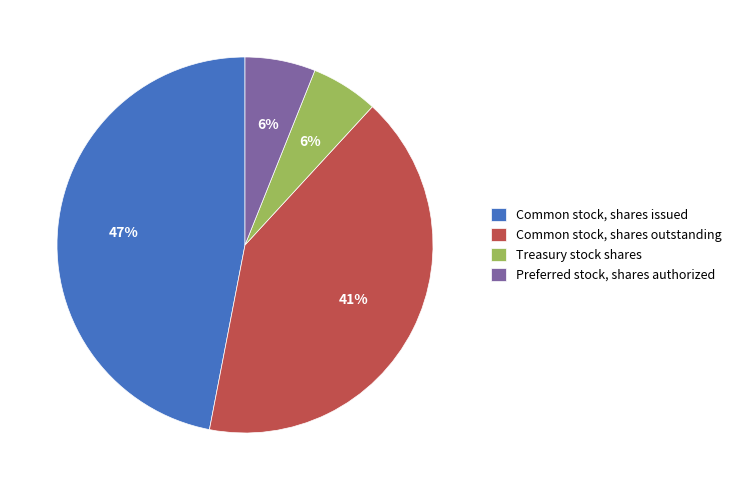

What percentage is the Common stock, shares outstanding slice, to the nearest percent?

41%